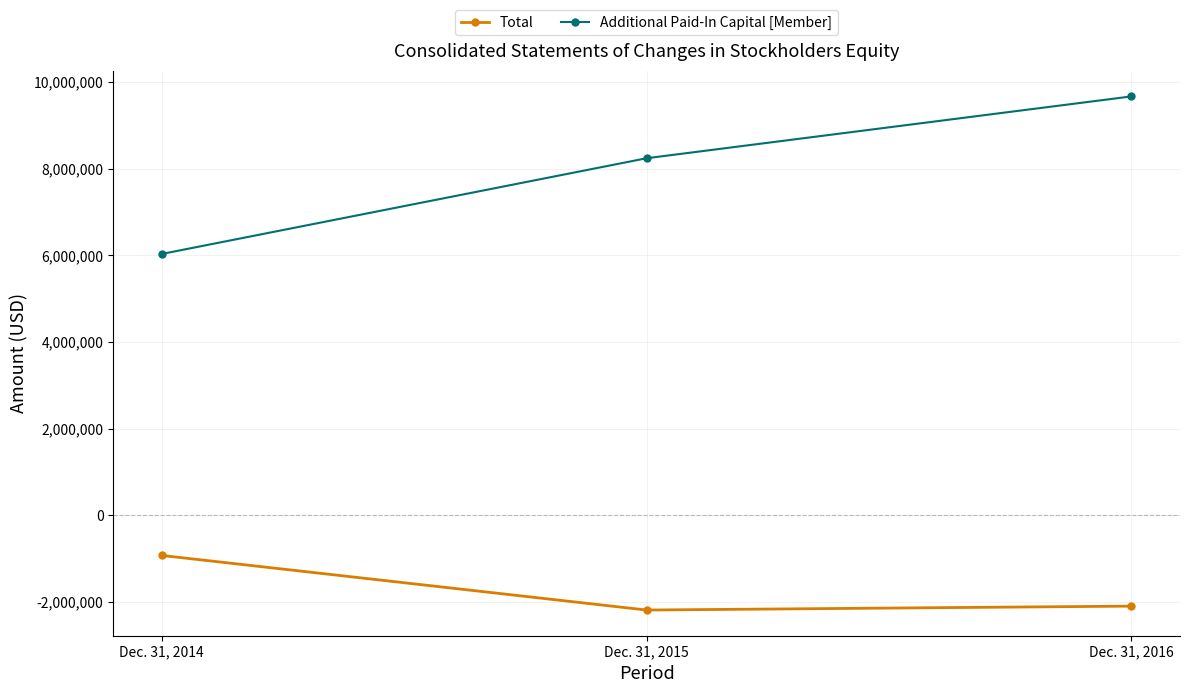

True or false: Additional Paid-In Capital [Member] has a value of 9664168 at Dec. 31, 2016.

True